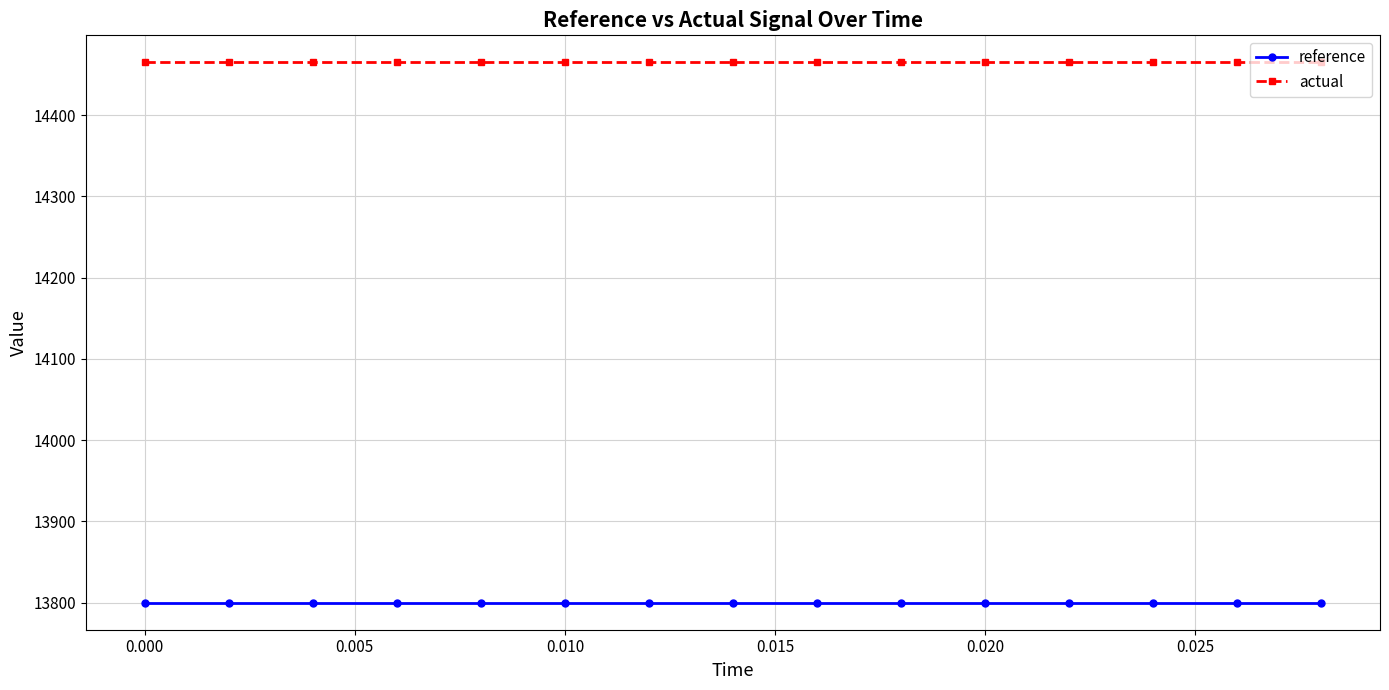

Which series has the largest total across all categories?

actual